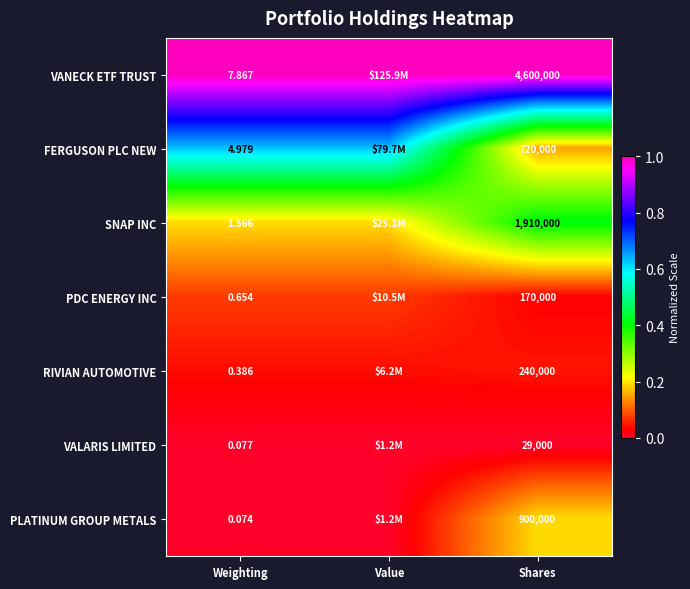

Is the value of RIVIAN AUTOMOTIVE at Shares greater than the value of PLATINUM GROUP METALS at Shares?

No